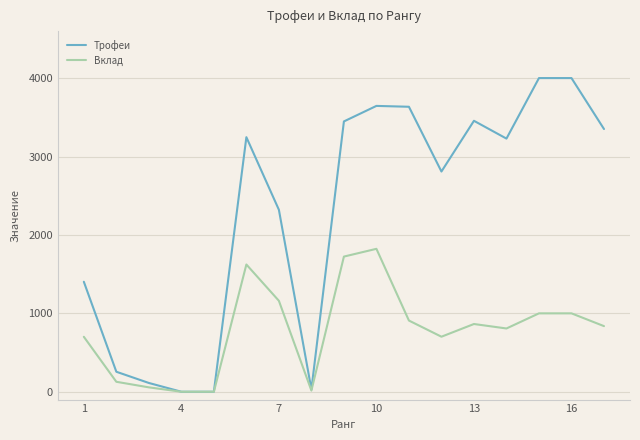

What are all the series names shown in the legend?

Трофеи, Вклад